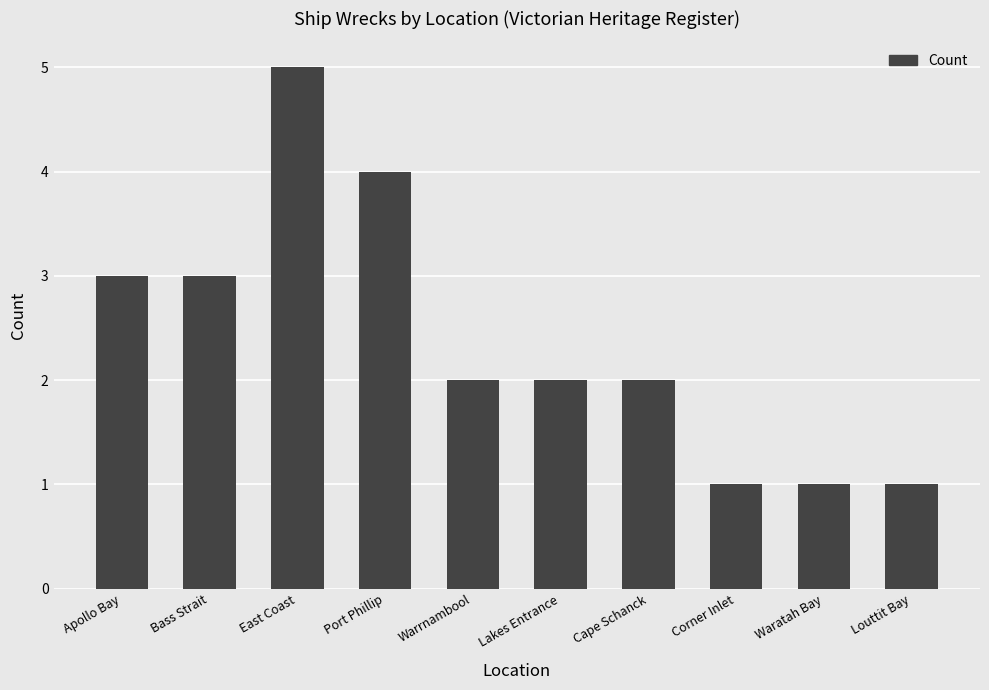

What is the ratio of the value at Apollo Bay to the value at Bass Strait?

1.0